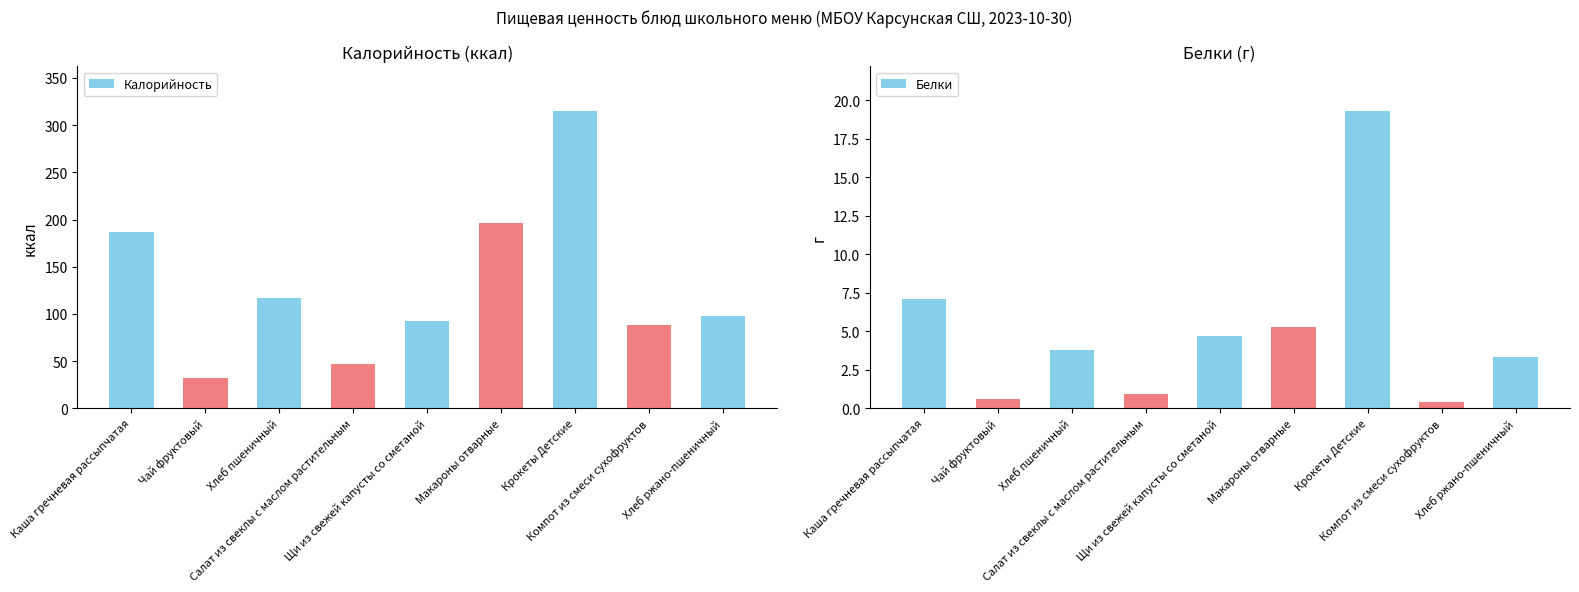

Count the number of data series in this chart.

2